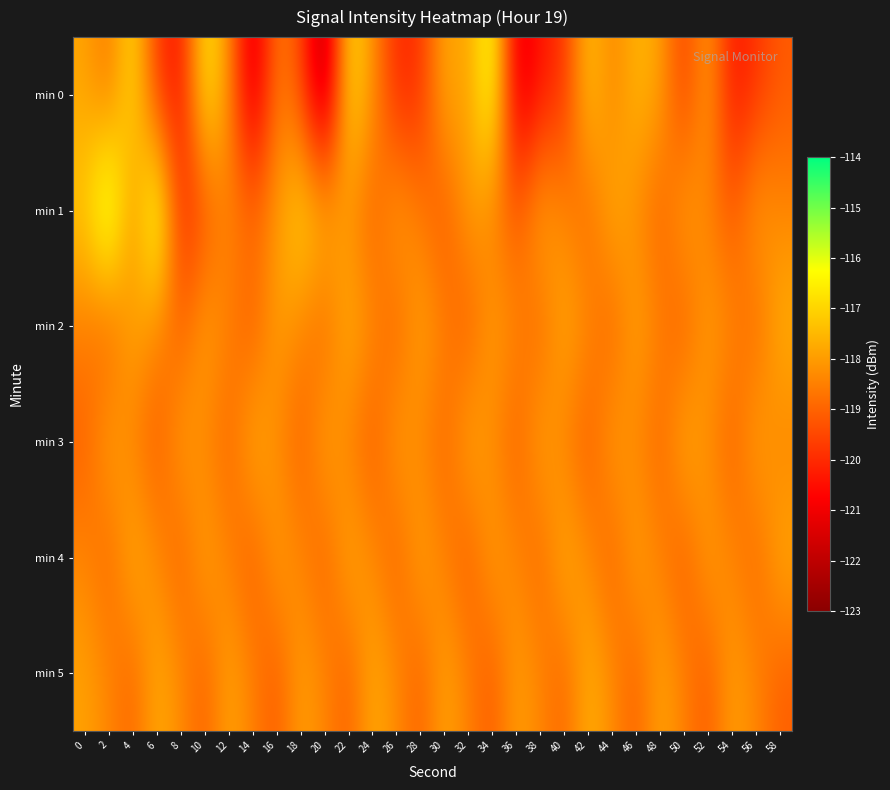

What is the greatest value displayed?

-115.0